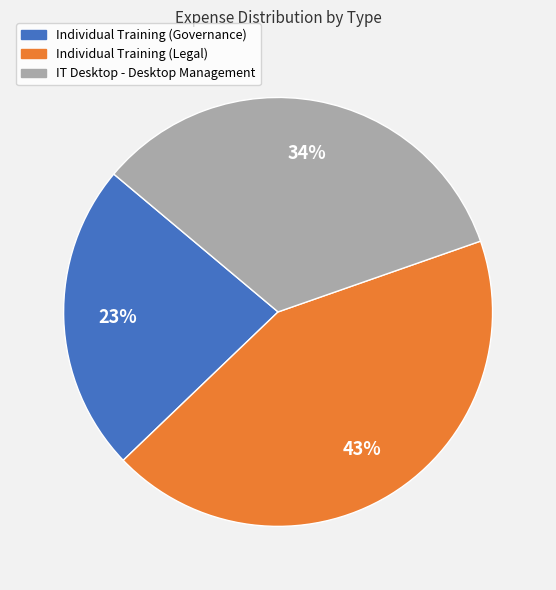

To the nearest percent, what percentage of the pie is Individual Training (Legal)?

43%